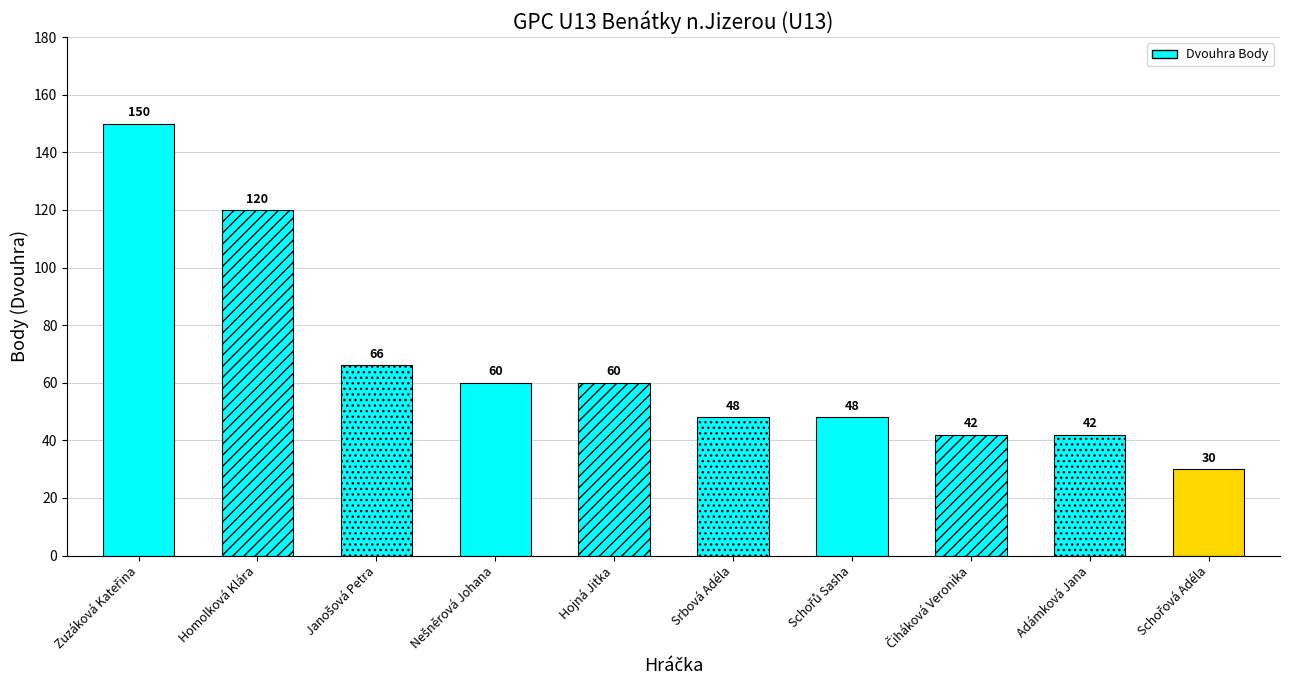

What is the label of the 6th bar from the left?

Srbová Adéla